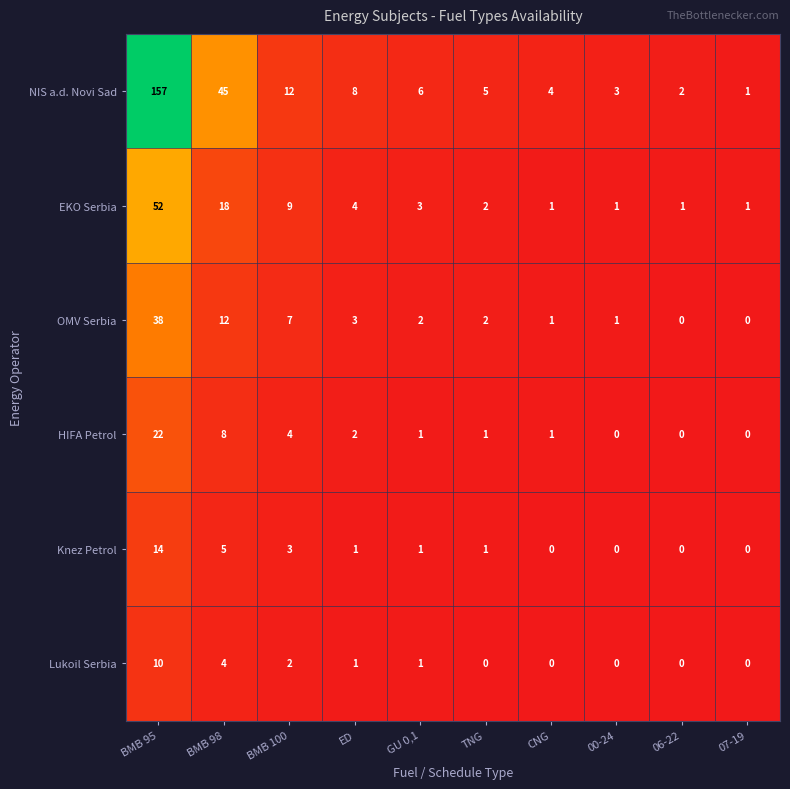

Count the Lukoil Serbia values in the range 0 to 2.

8